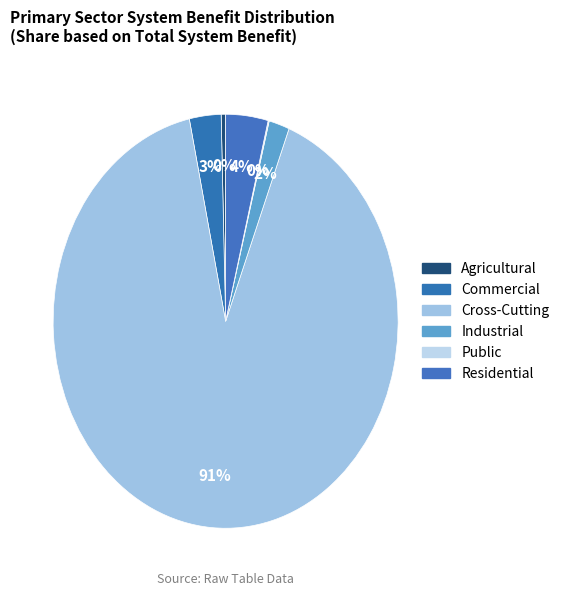

Which slice represents more than half of the pie?

Cross-Cutting